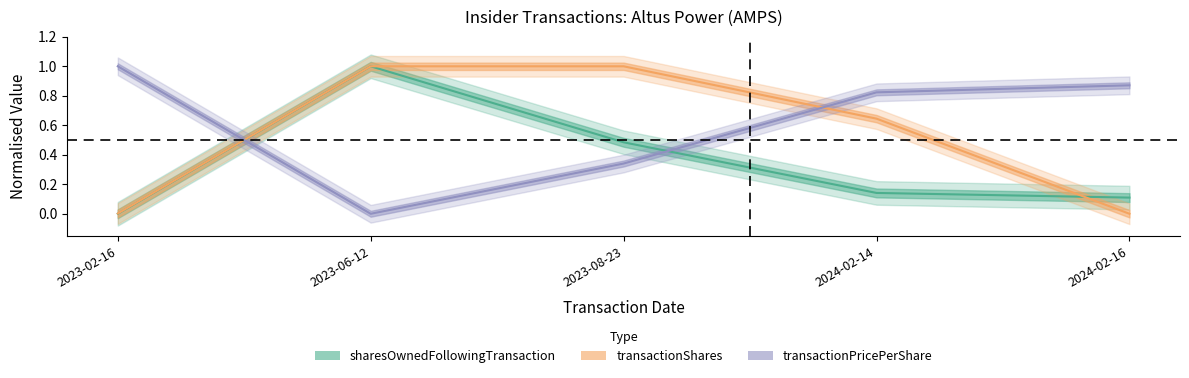

Read the sharesOwnedFollowingTransaction value at 2024-02-16.

0.1